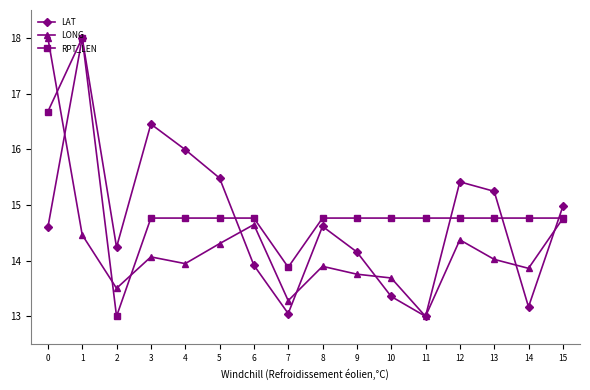

Reading left to right, list all the values displayed in this chart.

LAT: 0=14.6	1=18.0	2=14.2	3=16.5	4=16.0	5=15.5	6=13.9	7=13.1	8=14.6	9=14.2	10=13.4	11=13.0	12=15.4	13=15.2	14=13.2	15=15.0
LONG: 0=18.0	1=14.5	2=13.5	3=14.1	4=13.9	5=14.3	6=14.6	7=13.3	8=13.9	9=13.8	10=13.7	11=13.0	12=14.4	13=14.0	14=13.9	15=14.8
RPT_LEN: 0=16.7	1=18.0	2=13.0	3=14.8	4=14.8	5=14.8	6=14.8	7=13.9	8=14.8	9=14.8	10=14.8	11=14.8	12=14.8	13=14.8	14=14.8	15=14.8